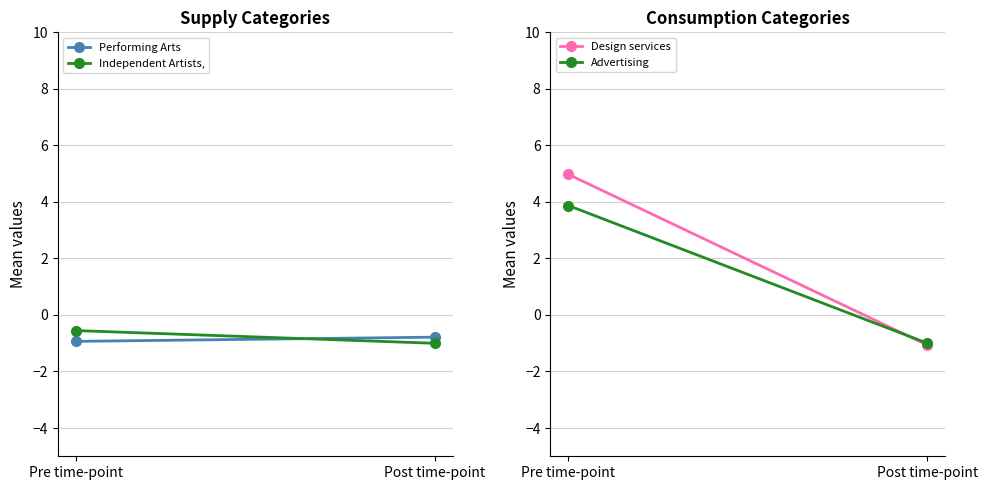

What is the sum of all Advertising values?

2.9